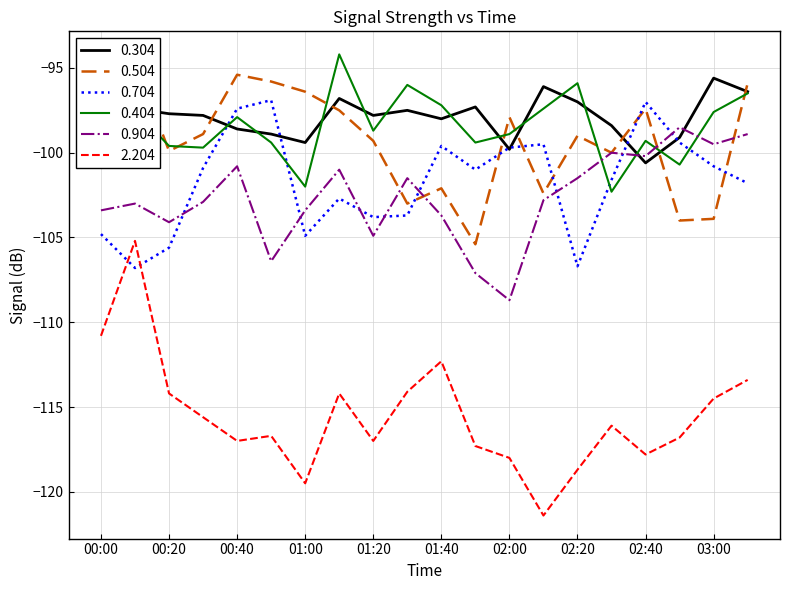

What is the sum of the 0.704 values at 00:00 and 02:40?

-201.8